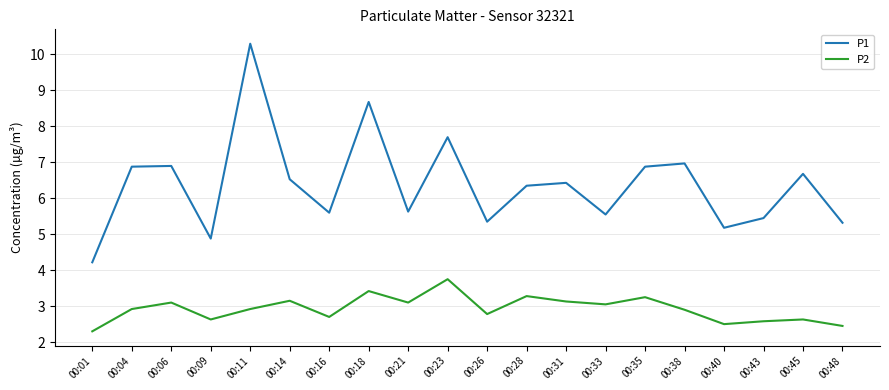

What is the maximum value for P1?

10.3